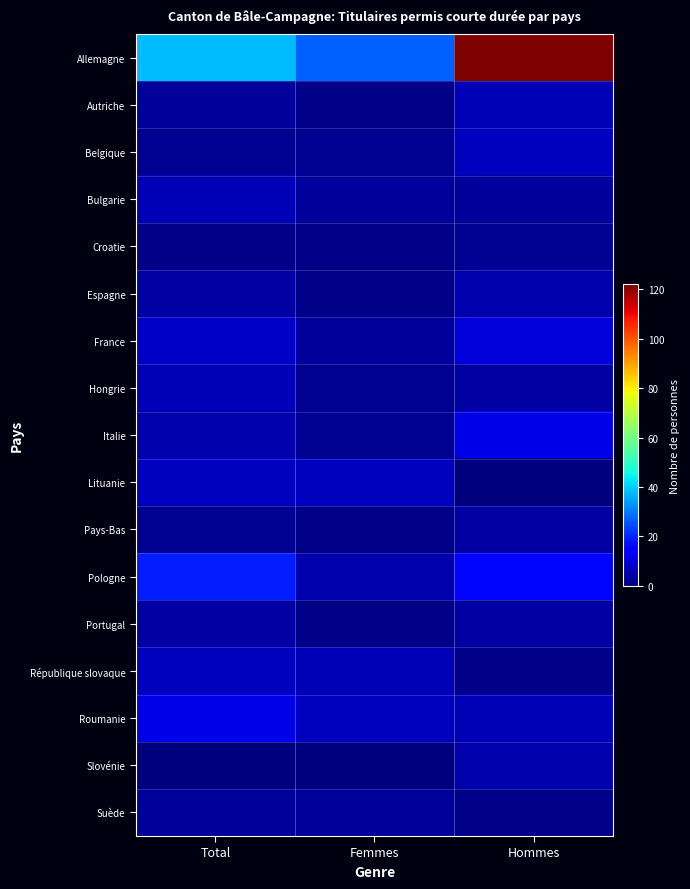

Count the number of categories in the chart.

3